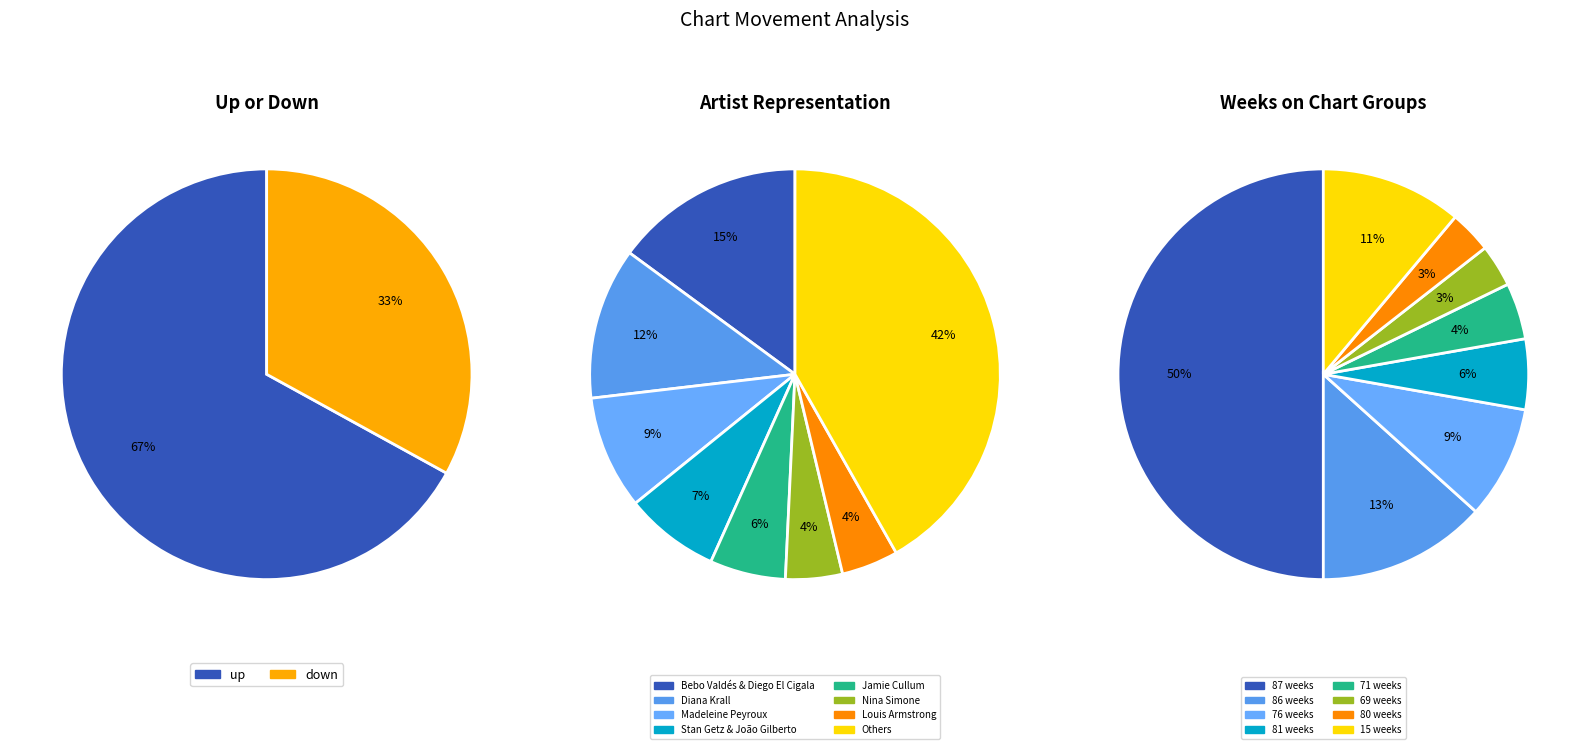

Rank the categories by value from lowest to highest.

down, up